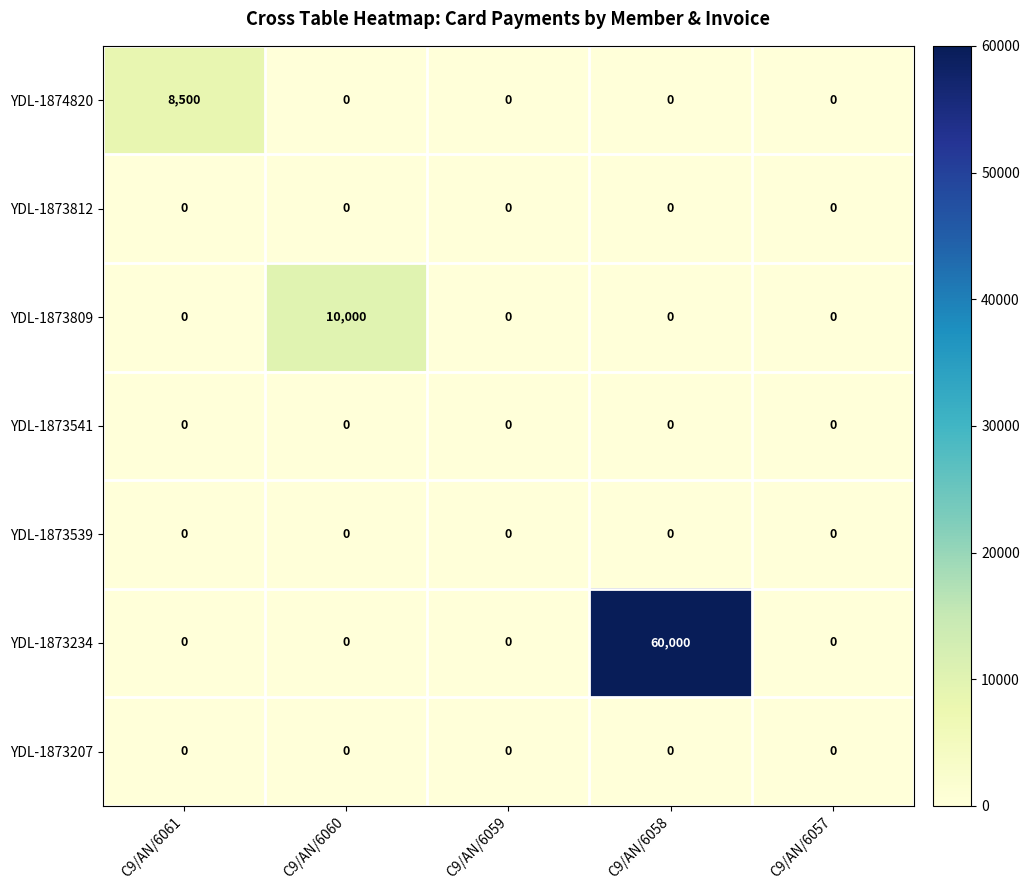

What is the difference between the highest and lowest values at C9/AN/6061?

8500